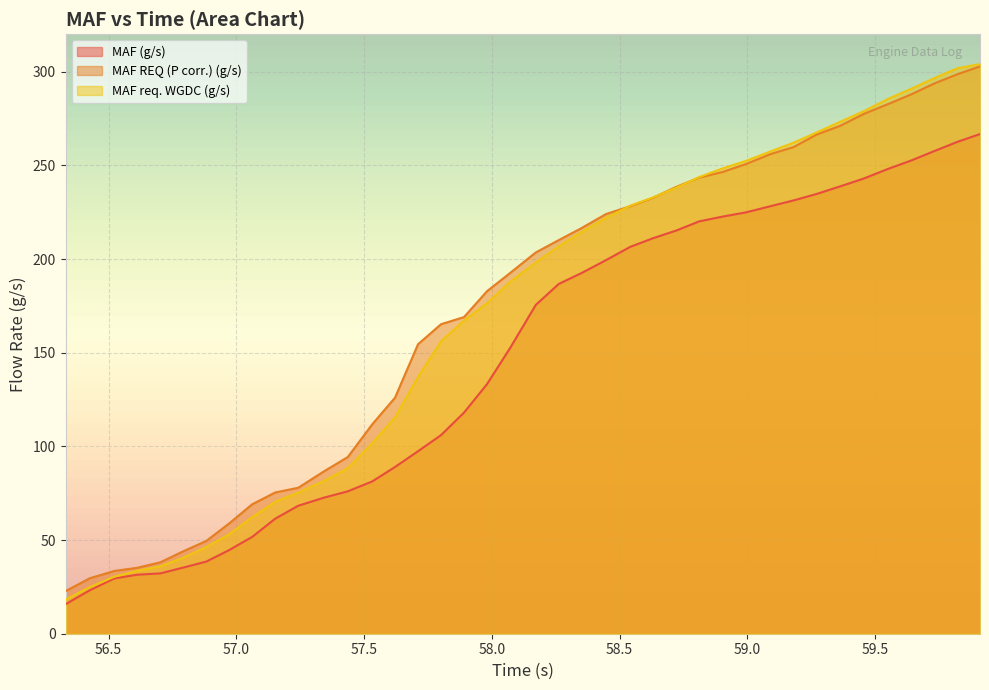

How many times do MAF req. WGDC (g/s) and MAF REQ (P corr.) (g/s) cross each other?

3